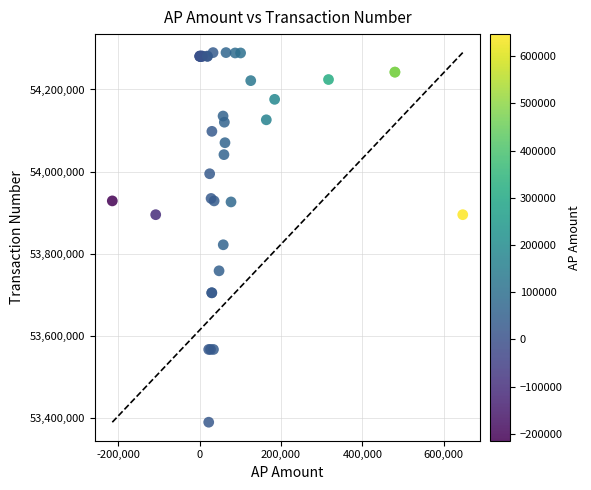

What Y value in the scatter plot is closest to 53839990?

53822065